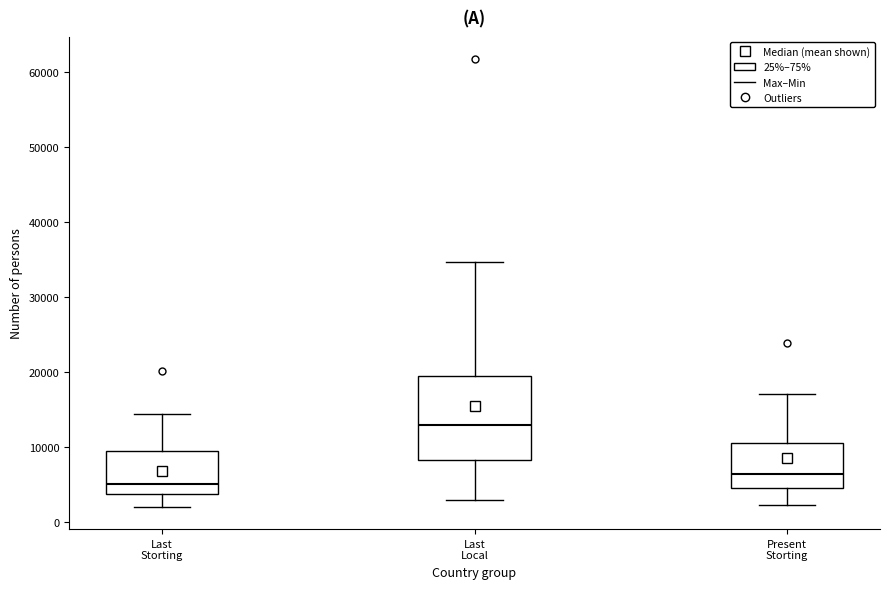

Reading left to right, transcribe this box plot: for each box, give where its median line is, the range the box spans, and where its two whiskers end, as read against the y-axis. The values are not printed on the chart, so give them approximately, as read against the axis.

Last Storting: median 5000, box 4000 to 9000, whiskers 2000 to 14000
Last Local: median 13000, box 8000 to 20000, whiskers 3000 to 35000
Present Storting: median 6000, box 5000 to 11000, whiskers 2000 to 17000